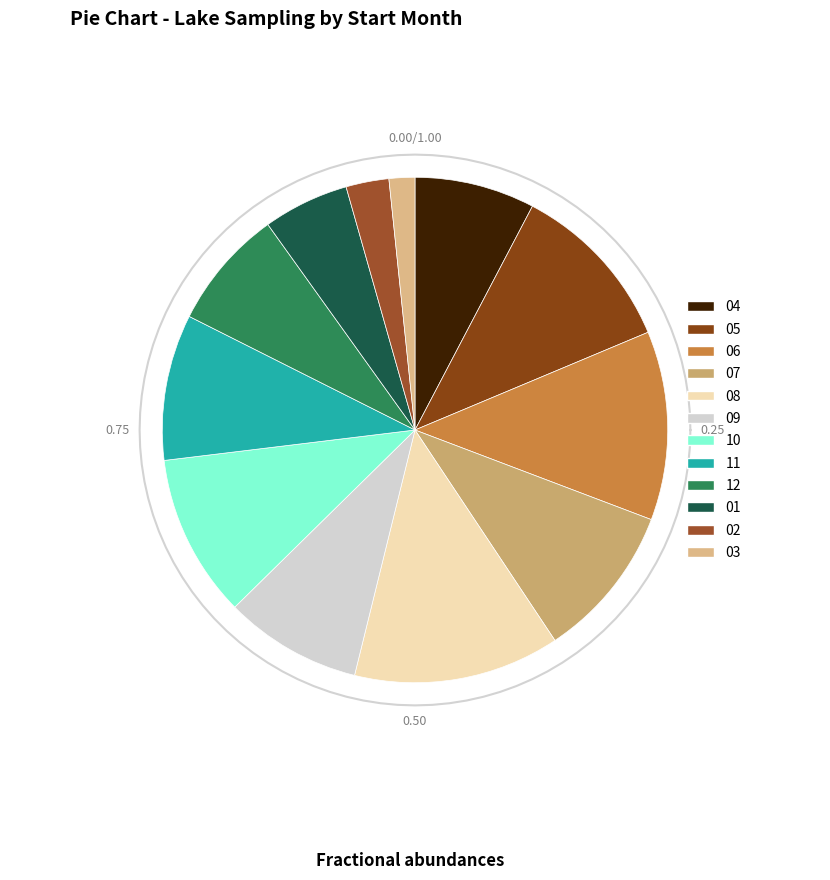

How much of the chart is everything except 03?

98.4%